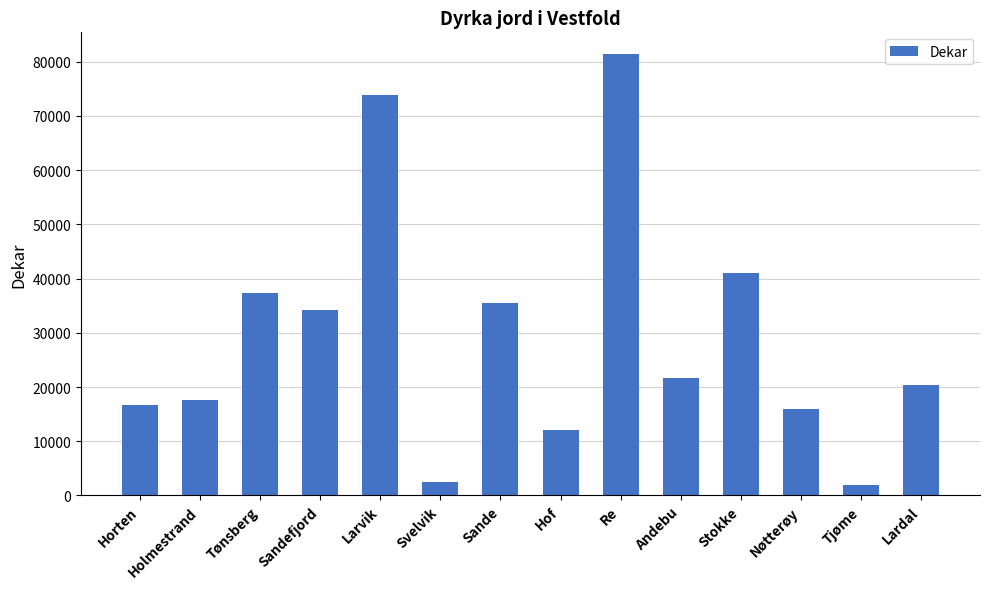

True or false: the data shows 34193 at Sandefjord.

True